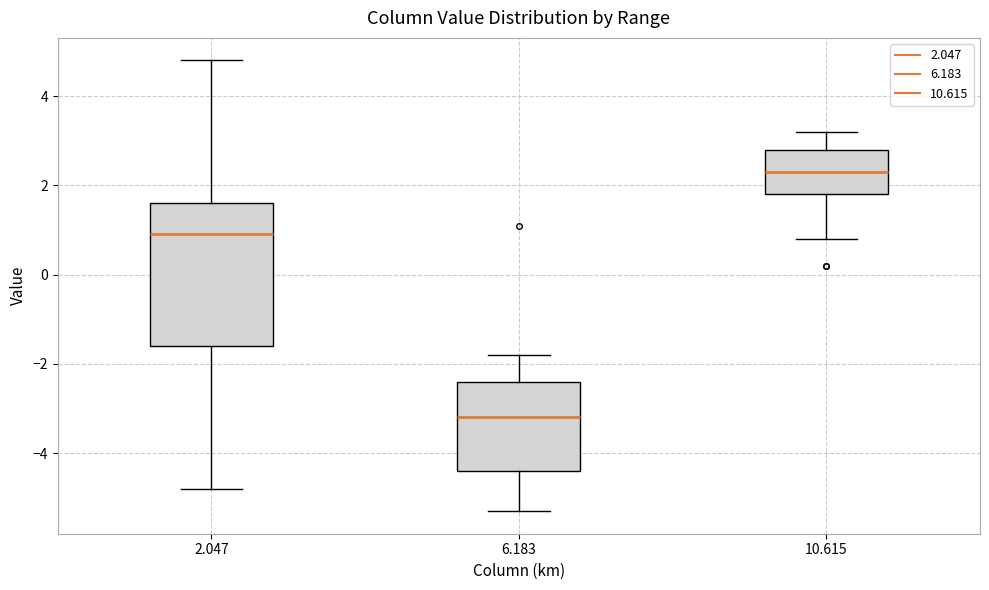

Reading left to right, read every box against the y-axis: the position of its median line, the range the box covers, and the ends of its whiskers. The values are not printed on the chart, so give them approximately, as read against the axis.

2.047: median 1.0, box -1.6 to 1.6, whiskers -4.8 to 4.8
6.183: median -3.2, box -4.4 to -2.4, whiskers -5.2 to -1.8
10.615: median 2.4, box 1.8 to 2.8, whiskers 0.8 to 3.2